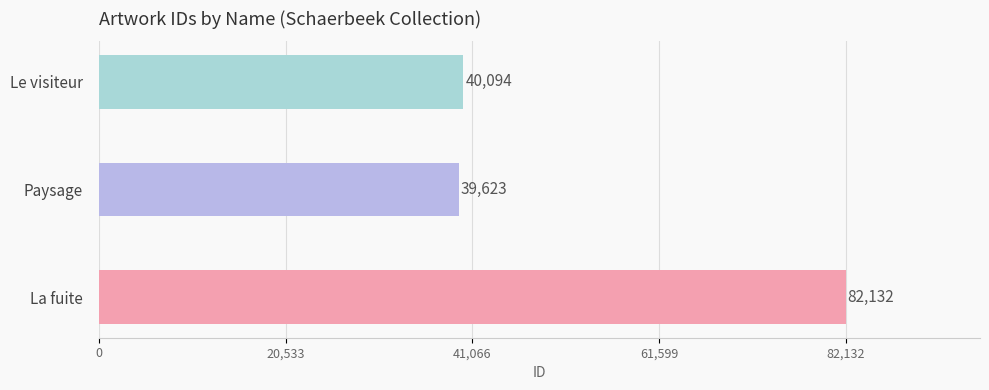

List the labels in order of value, smallest first.

Paysage, Le visiteur, La fuite